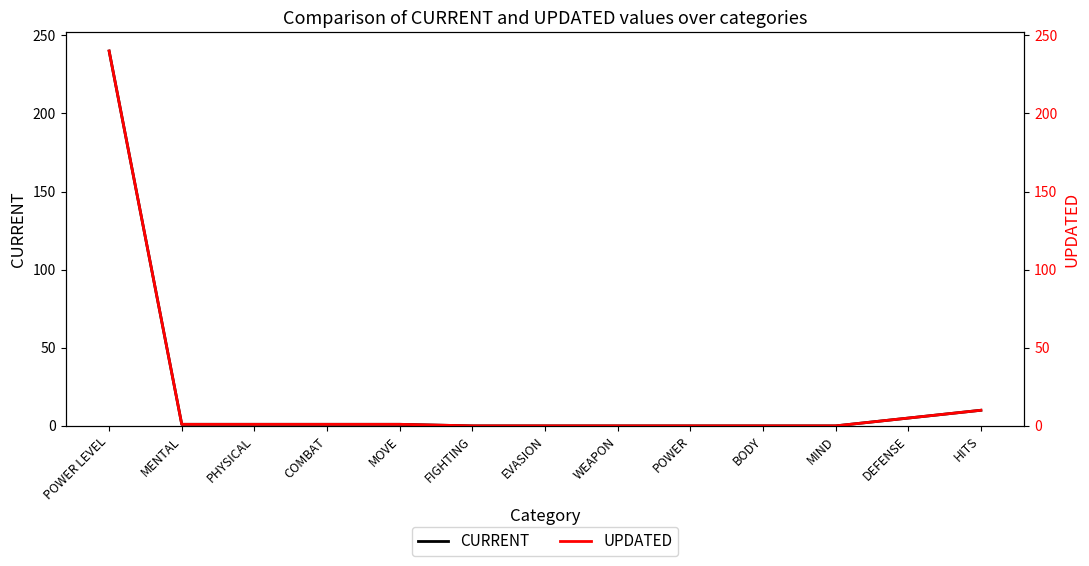

At which label is UPDATED closest to 120?

HITS